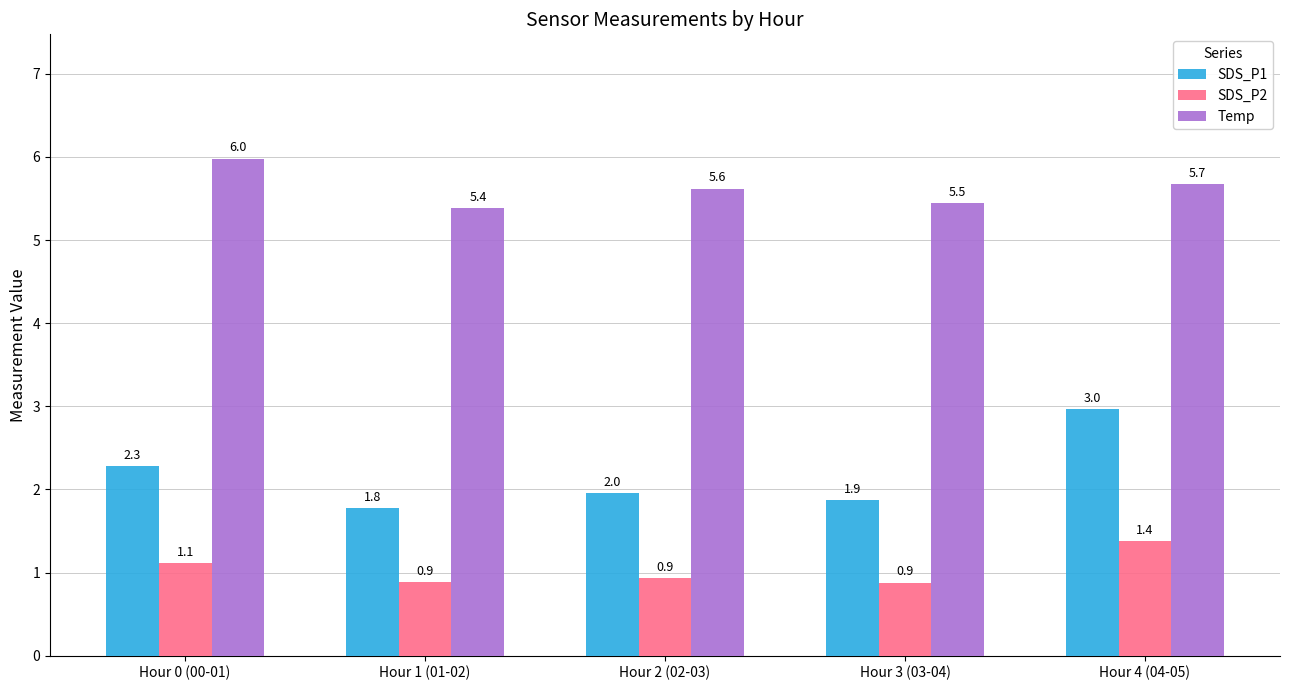

Reading left to right, what are all the values shown in this chart?

SDS_P1: Hour 0 (00-01)=2.3	Hour 1 (01-02)=1.8	Hour 2 (02-03)=2.0	Hour 3 (03-04)=1.9	Hour 4 (04-05)=3.0
SDS_P2: Hour 0 (00-01)=1.1	Hour 1 (01-02)=0.9	Hour 2 (02-03)=0.9	Hour 3 (03-04)=0.9	Hour 4 (04-05)=1.4
Temp: Hour 0 (00-01)=6.0	Hour 1 (01-02)=5.4	Hour 2 (02-03)=5.6	Hour 3 (03-04)=5.5	Hour 4 (04-05)=5.7